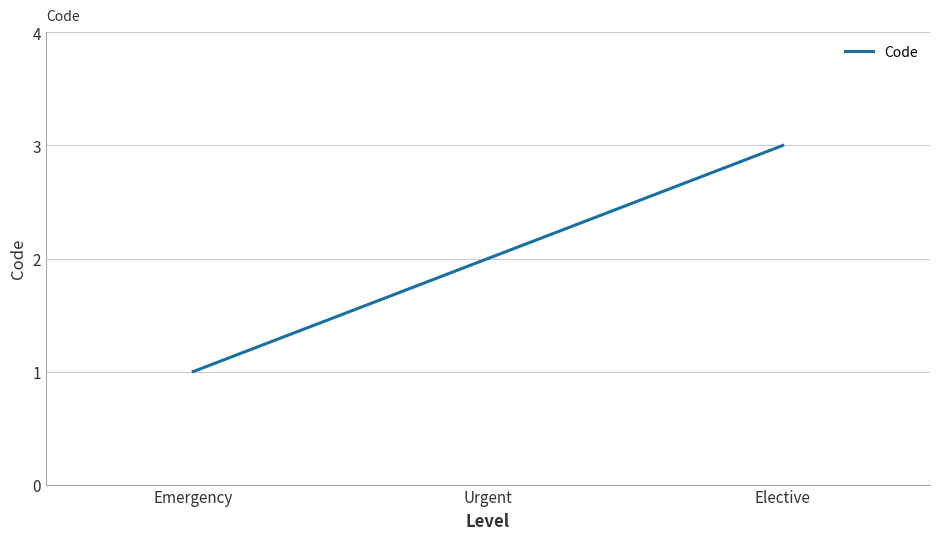

Is it true that the value at Emergency is 1?

True